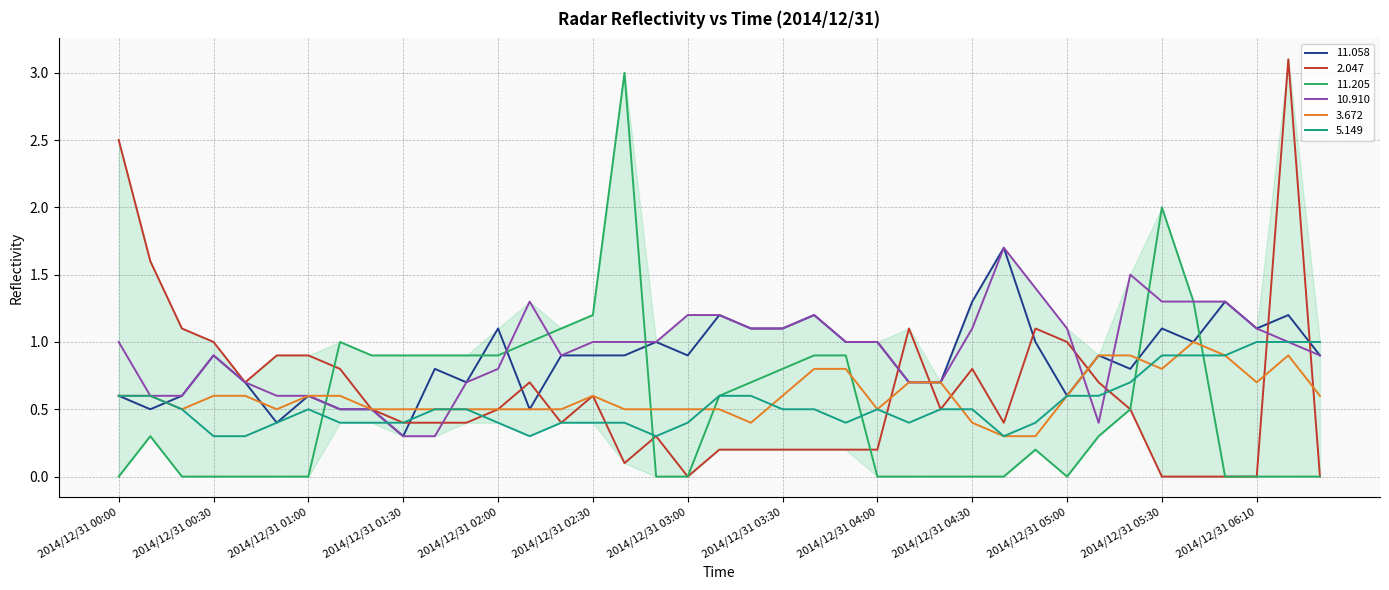

What is the greatest value displayed?

3.1